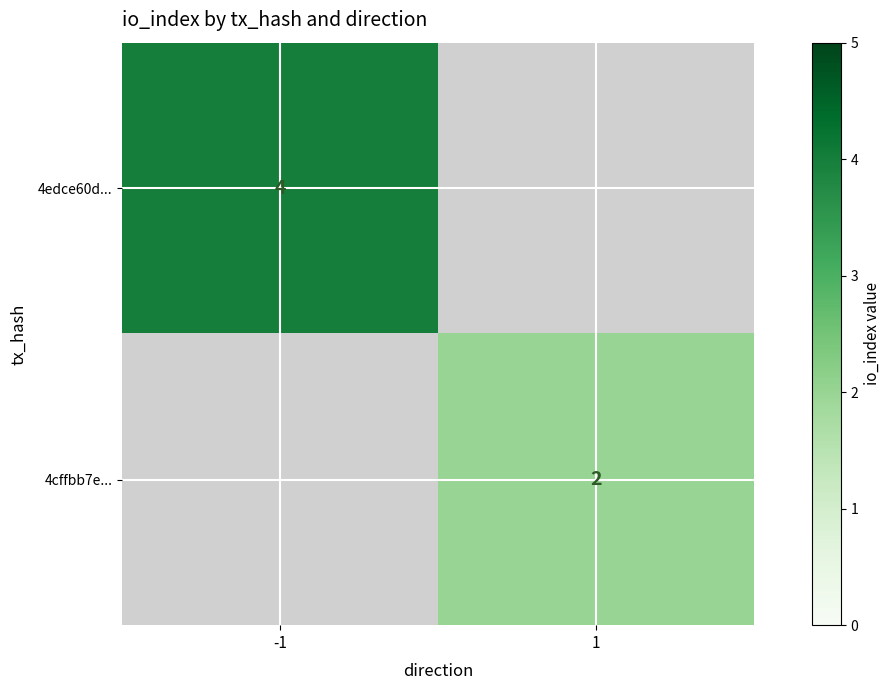

Is the value of 4cffbb7e... at 1 greater than the value of 4edce60d... at -1?

No